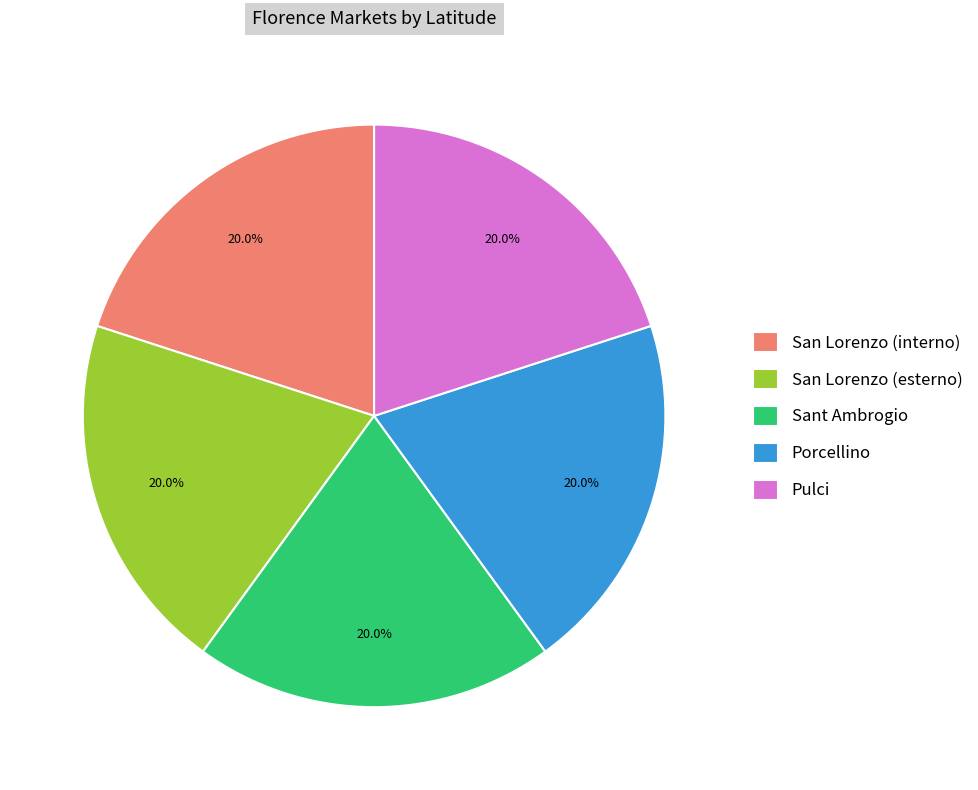

Is there a majority slice in this chart?

No